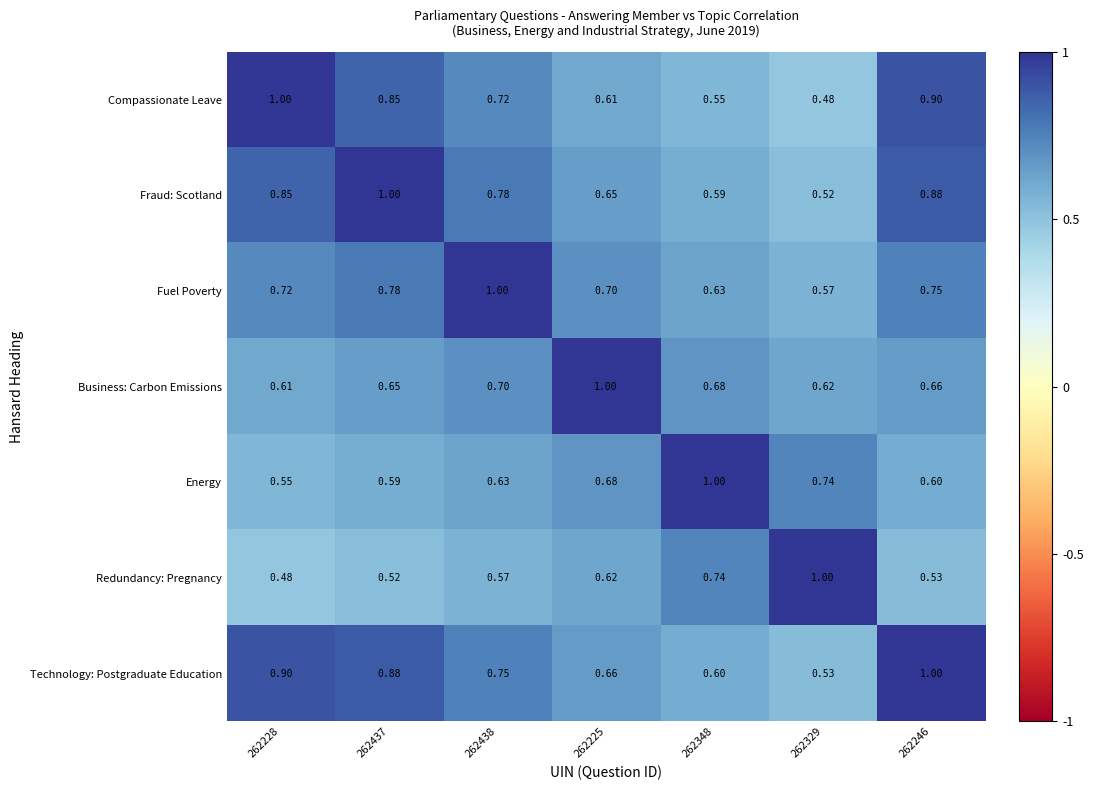

Which series has the largest total across all categories?

Technology: Postgraduate Education